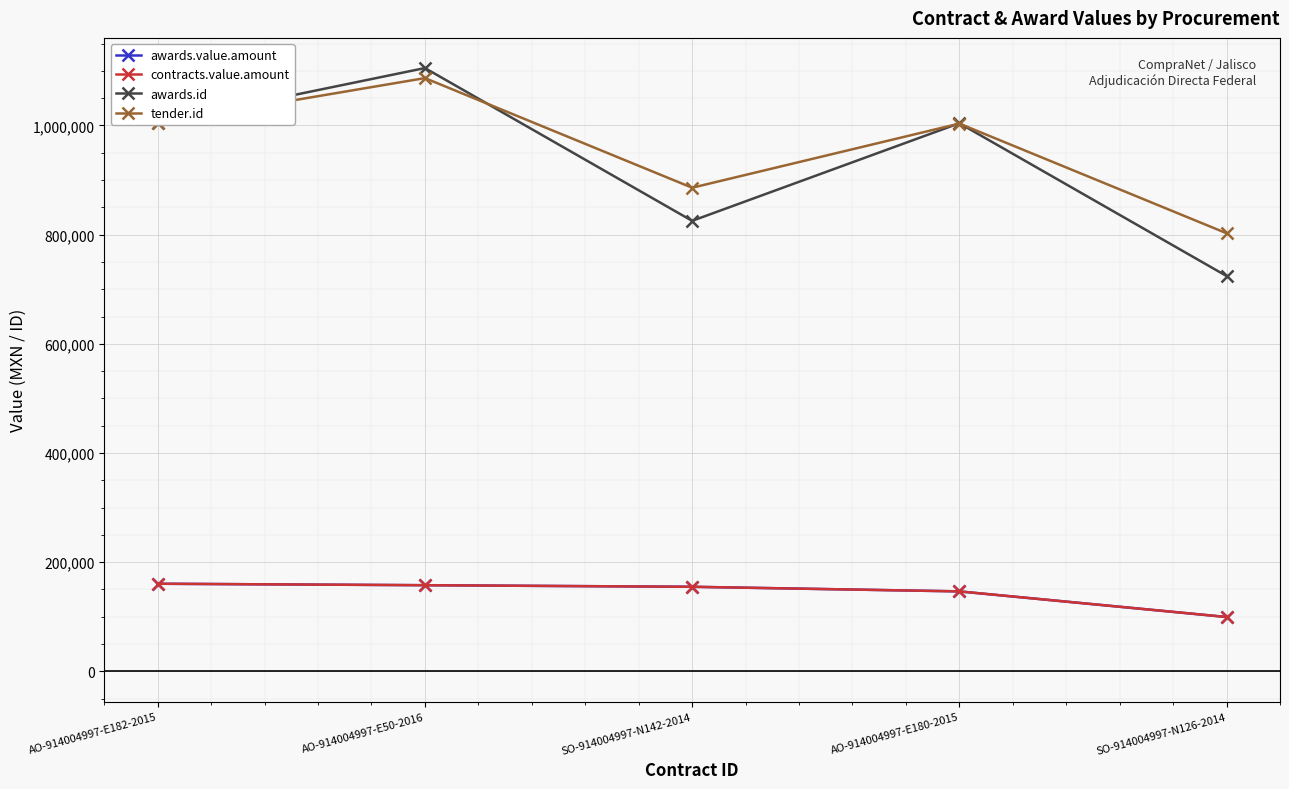

How many interior local peaks does the awards.id series have?

2